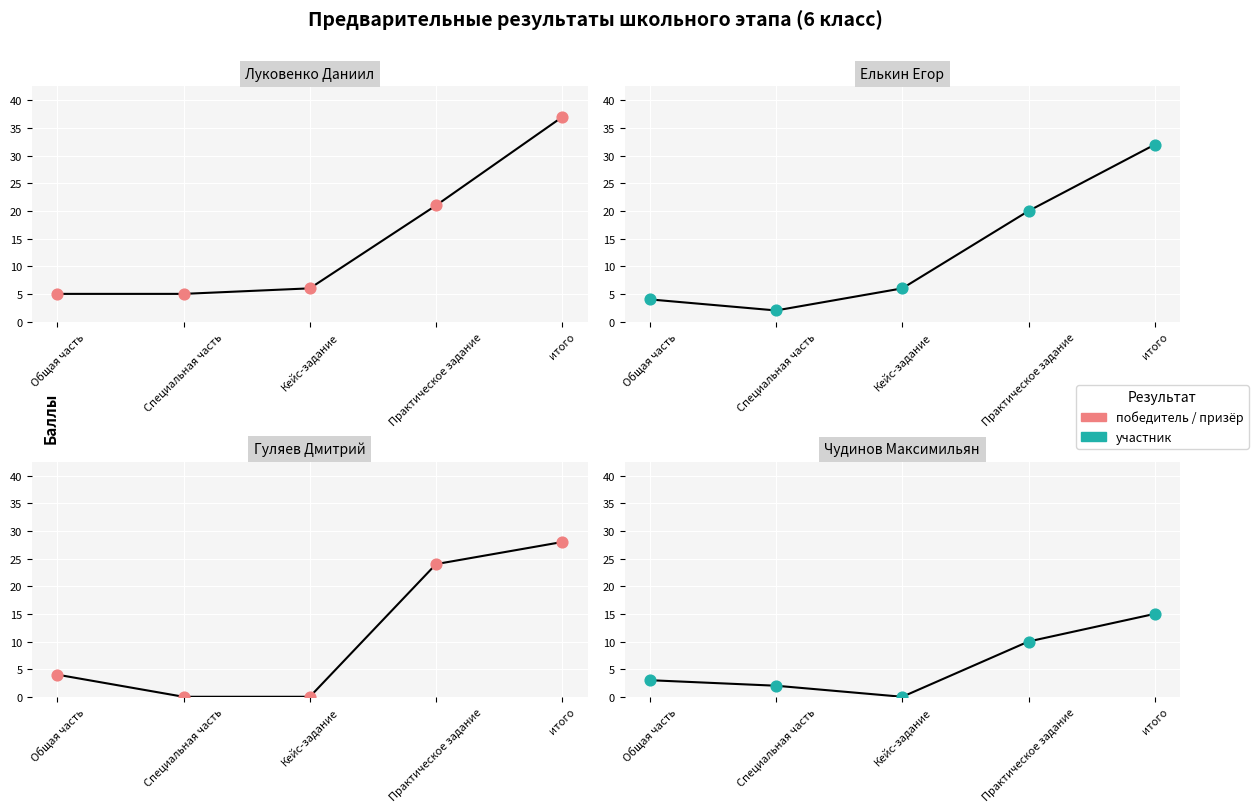

Which series has the largest total across all categories?

Луковенко Даниил